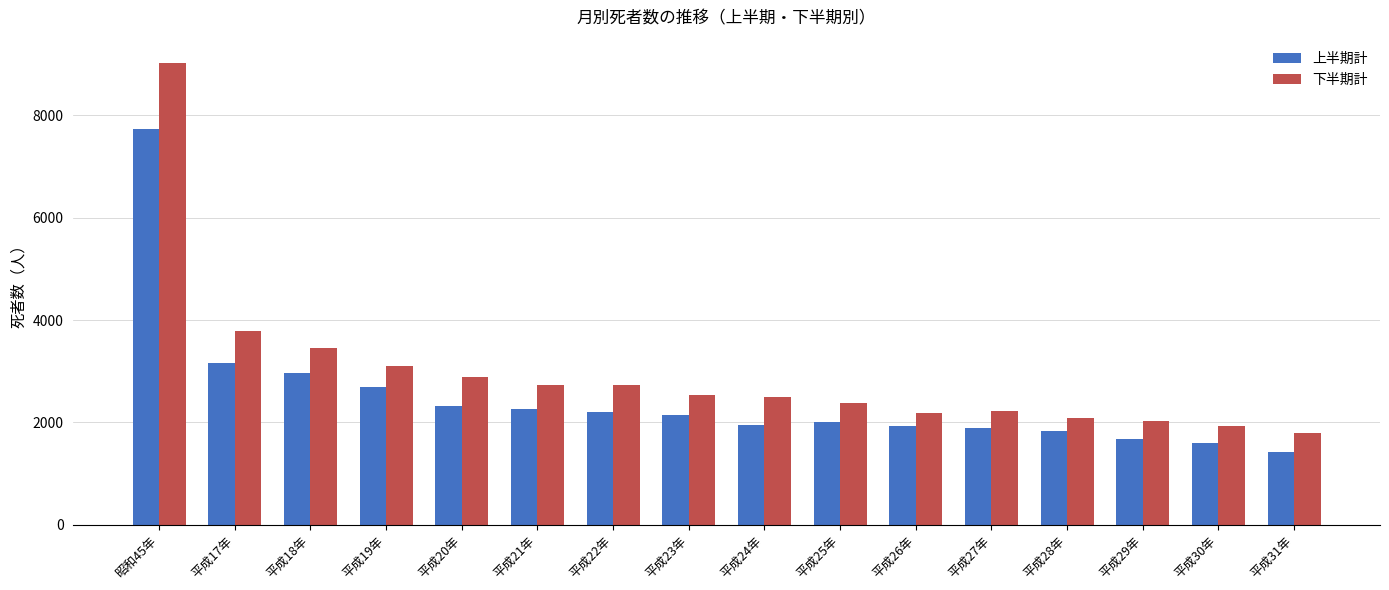

What is the total value across all series at 昭和45年?

16765